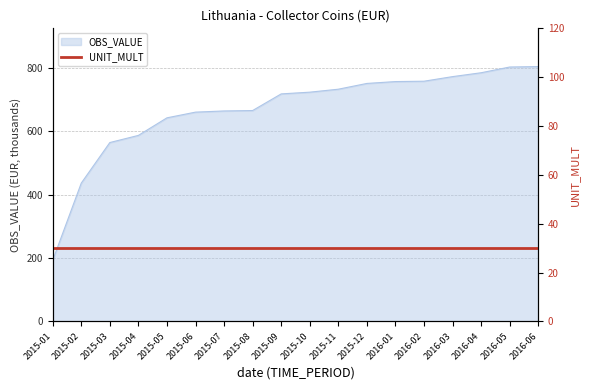

The chart shows a value of 660.2 at 2015-06. True or false?

True